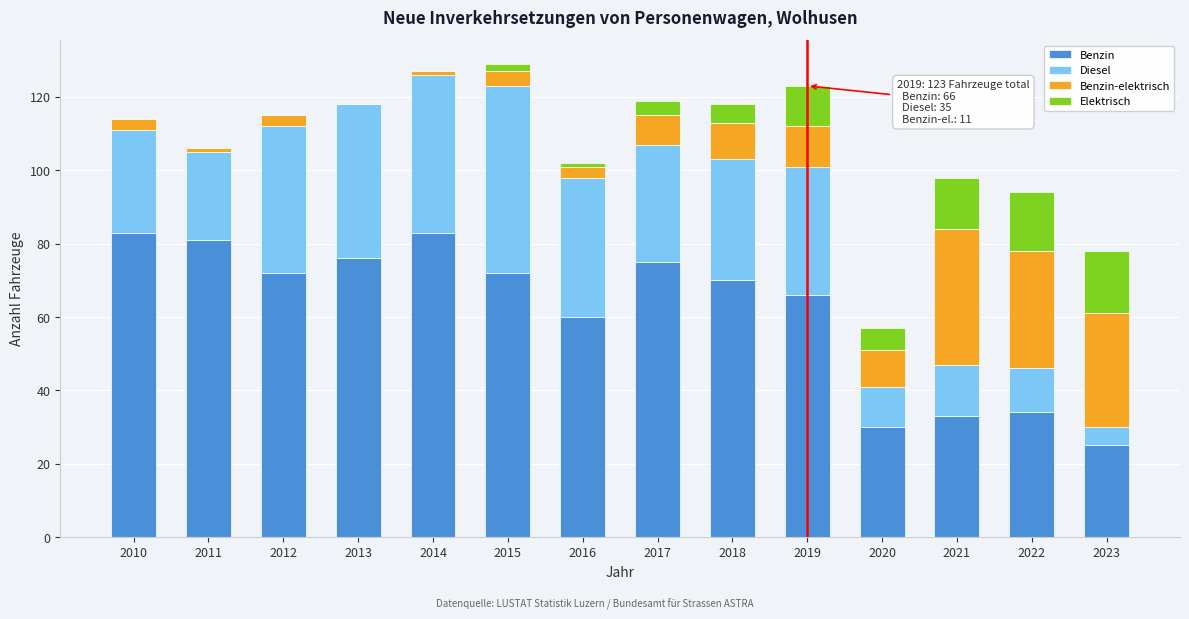

What is the highest value of the Benzin series?

83